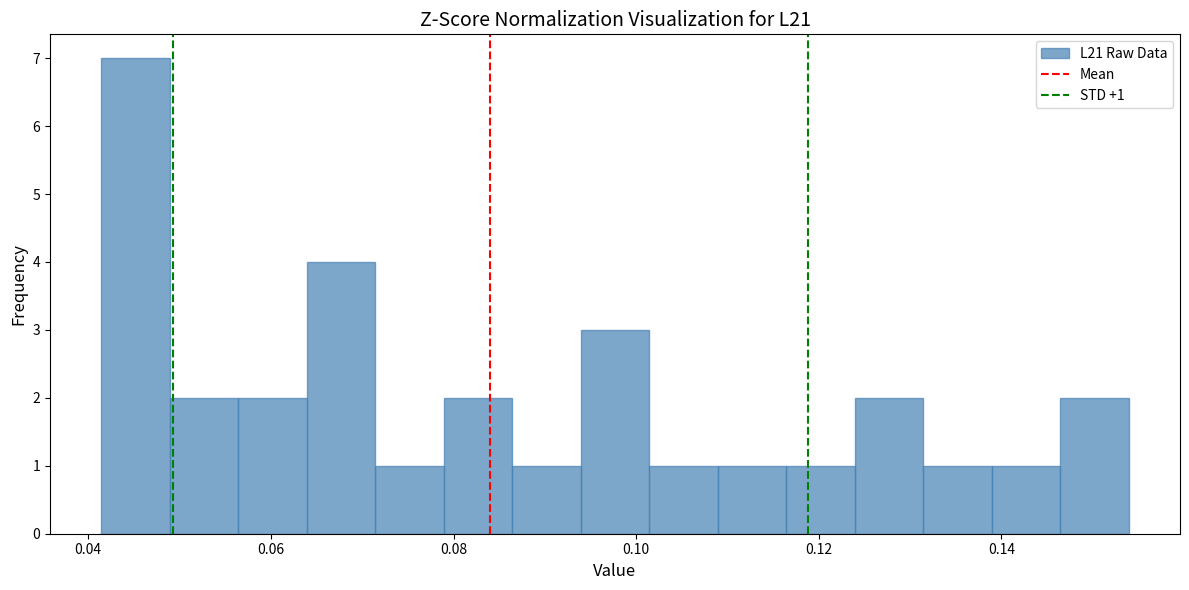

Read against the x-axis, roughly where is the centre of the tallest bar?

0.046